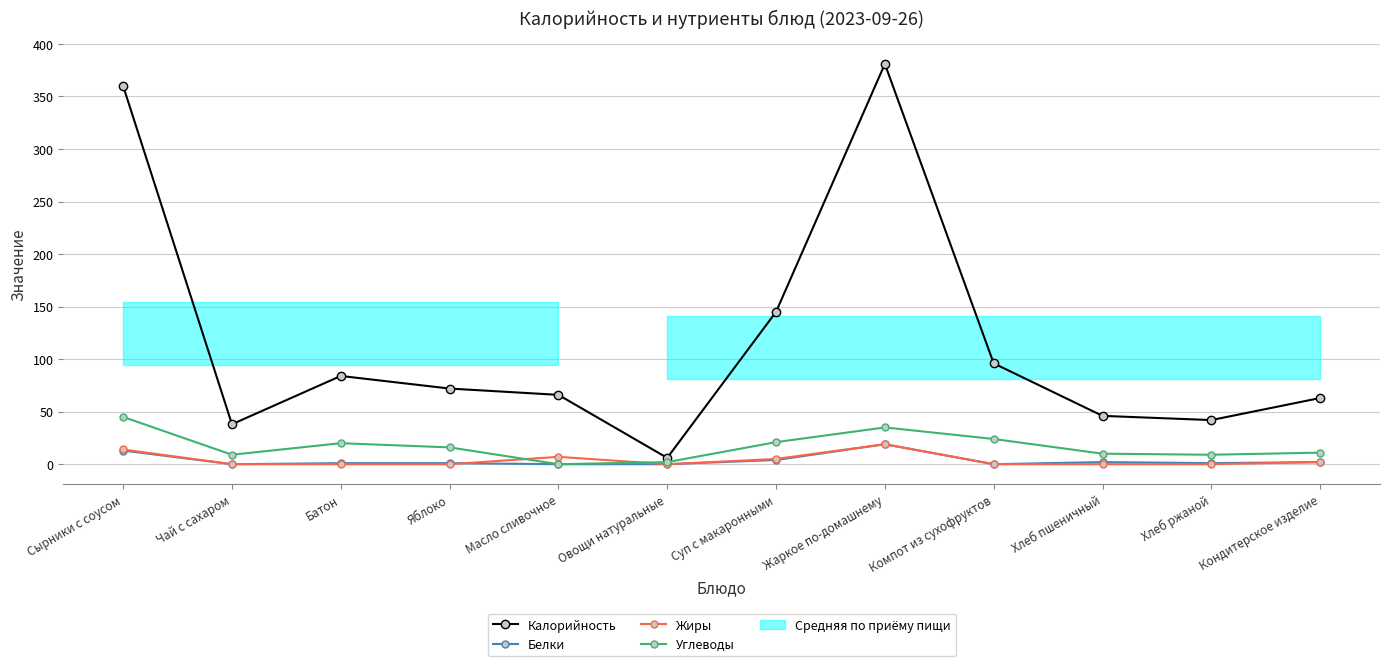

True or false: Белки has more than 1 interior local peaks.

True